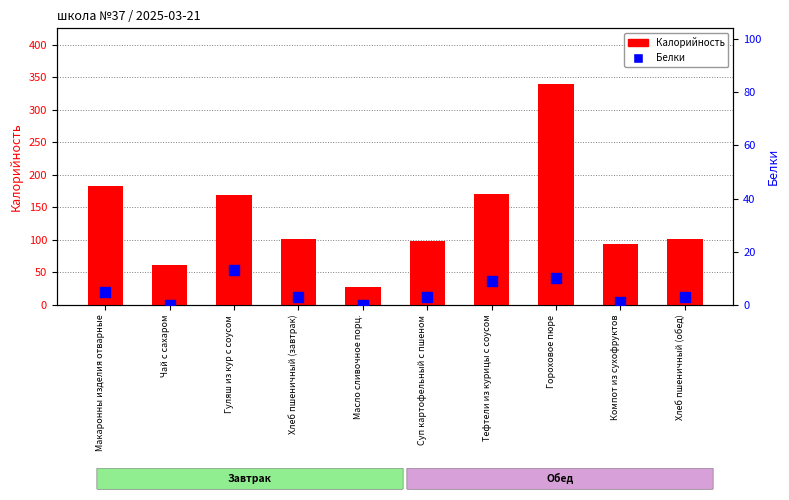

Is the value of Калорийность at Масло сливочное порц. greater than the value of Белки at Чай с сахаром?

Yes